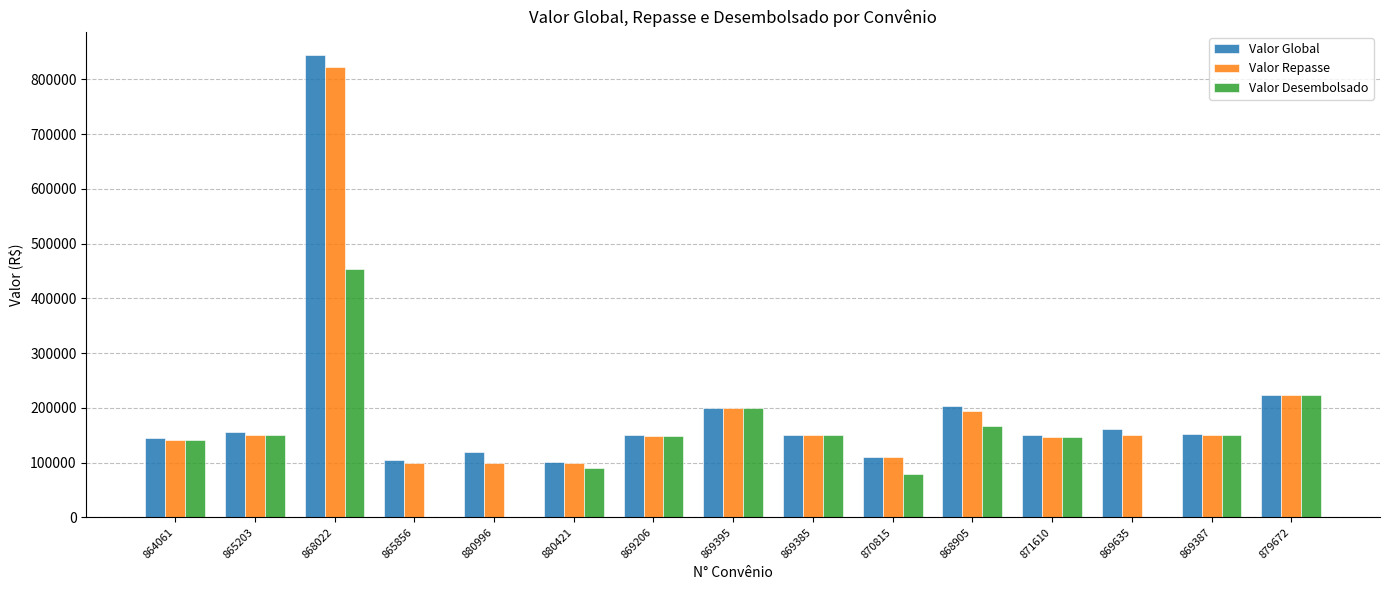

Which series changed the most between 865856 and 868905?

Valor Desembolsado